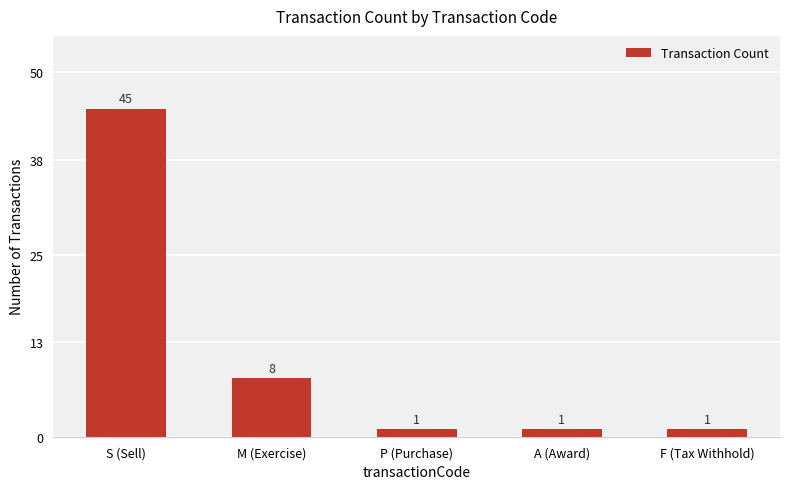

Count the values in the range 1 to 8.

4